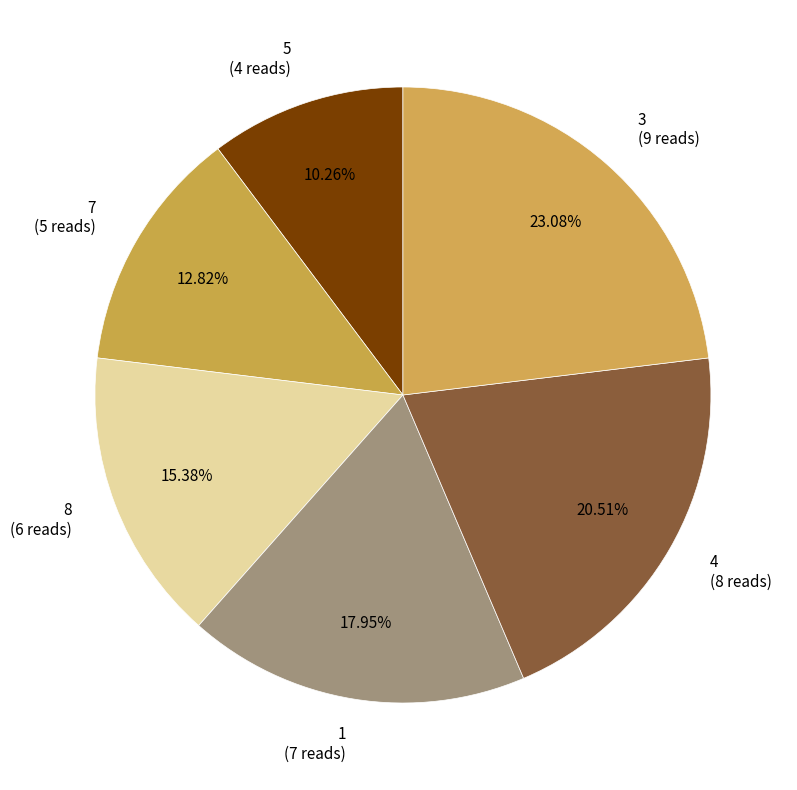

How many segments does this pie chart have?

6